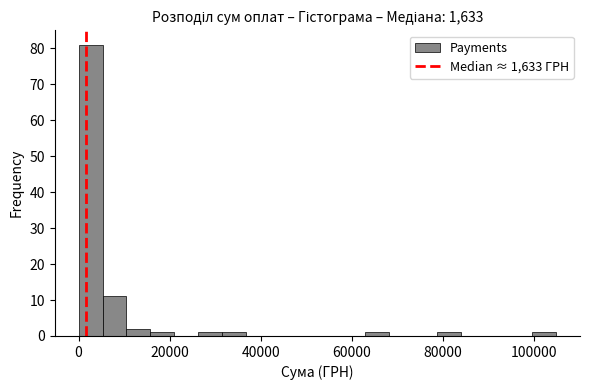

Read against the x-axis, roughly where is the centre of the tallest bar?

2000